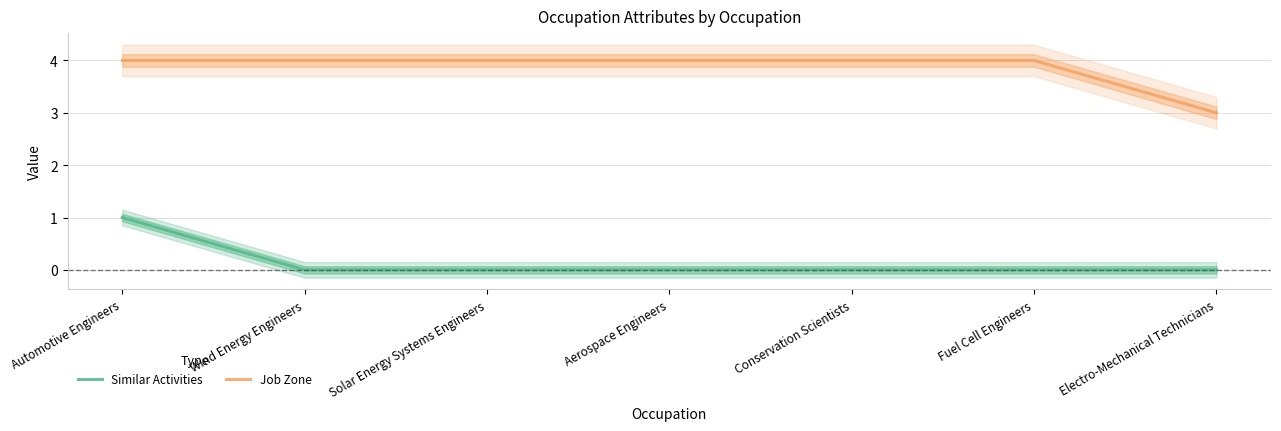

Rank the categories by Similar Activities value from lowest to highest.

Wind Energy Engineers, Solar Energy Systems Engineers, Aerospace Engineers, Conservation Scientists, Fuel Cell Engineers, Electro-Mechanical Technicians, Automotive Engineers